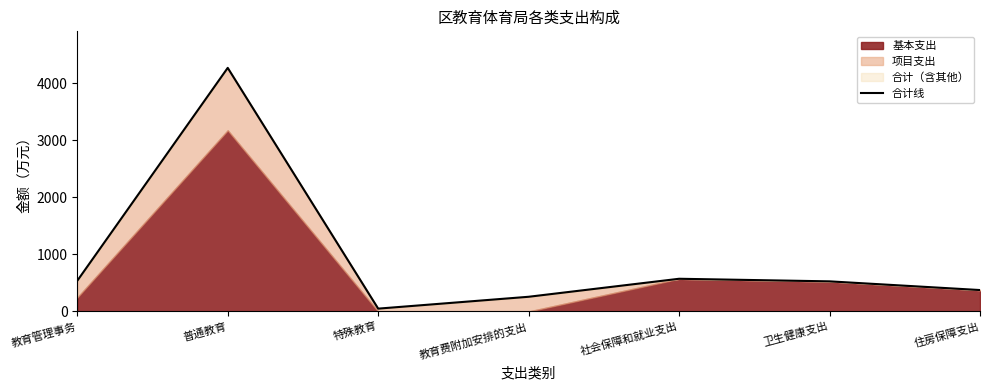

Reading left to right, transcribe all the data shown in this chart.

538.5	4271.4	50.0	258.0	573.7	528.4	375.8